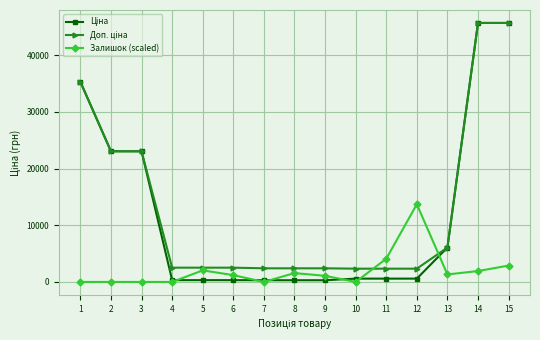

Is this an area chart (filled region under the line)?

No